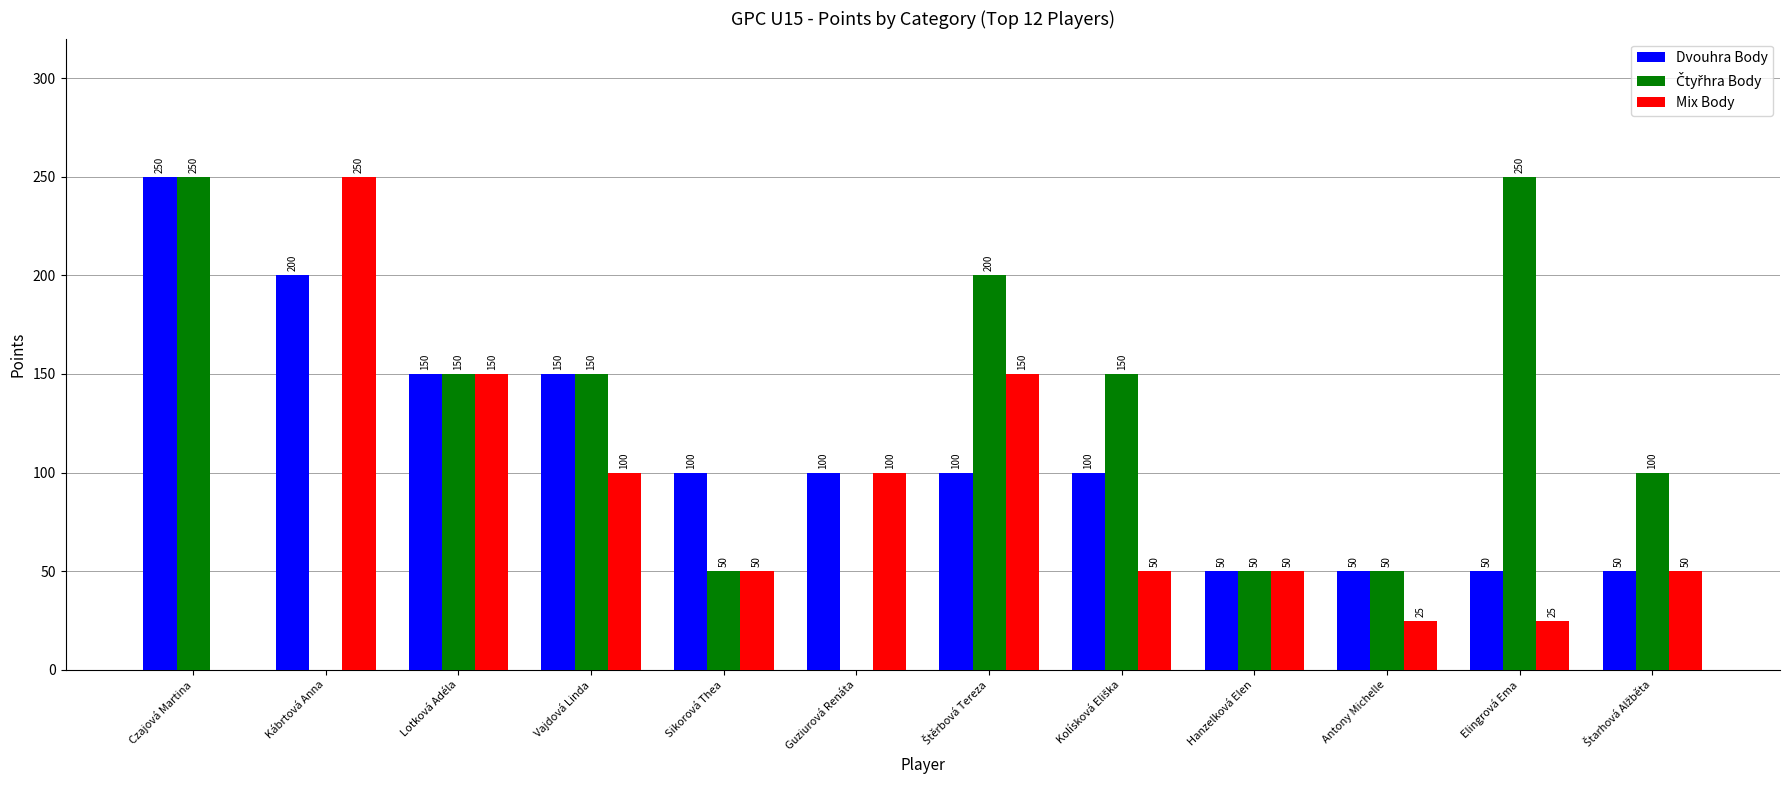

What is the maximum value for Dvouhra Body?

250